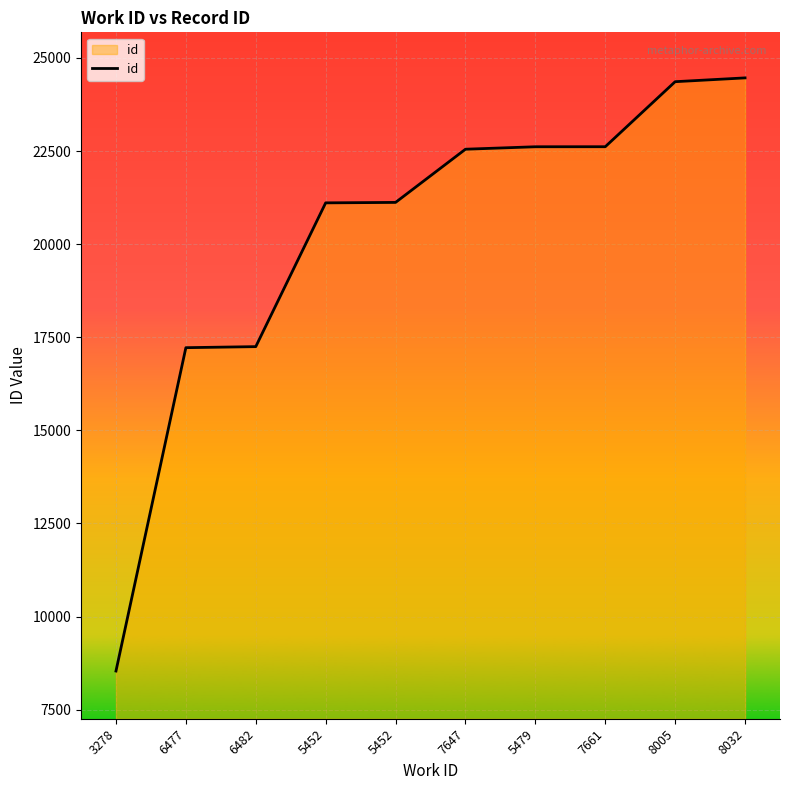

The chart shows a value of 22548 at 7647. True or false?

True